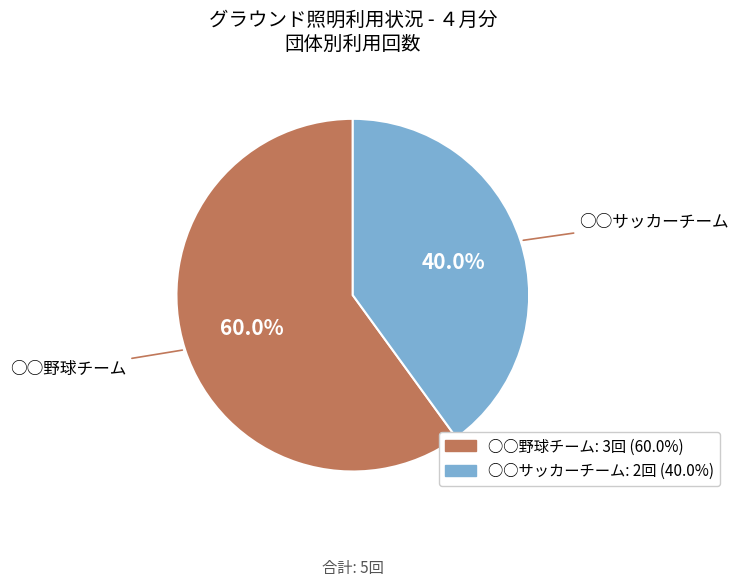

How many segments does this pie chart have?

2